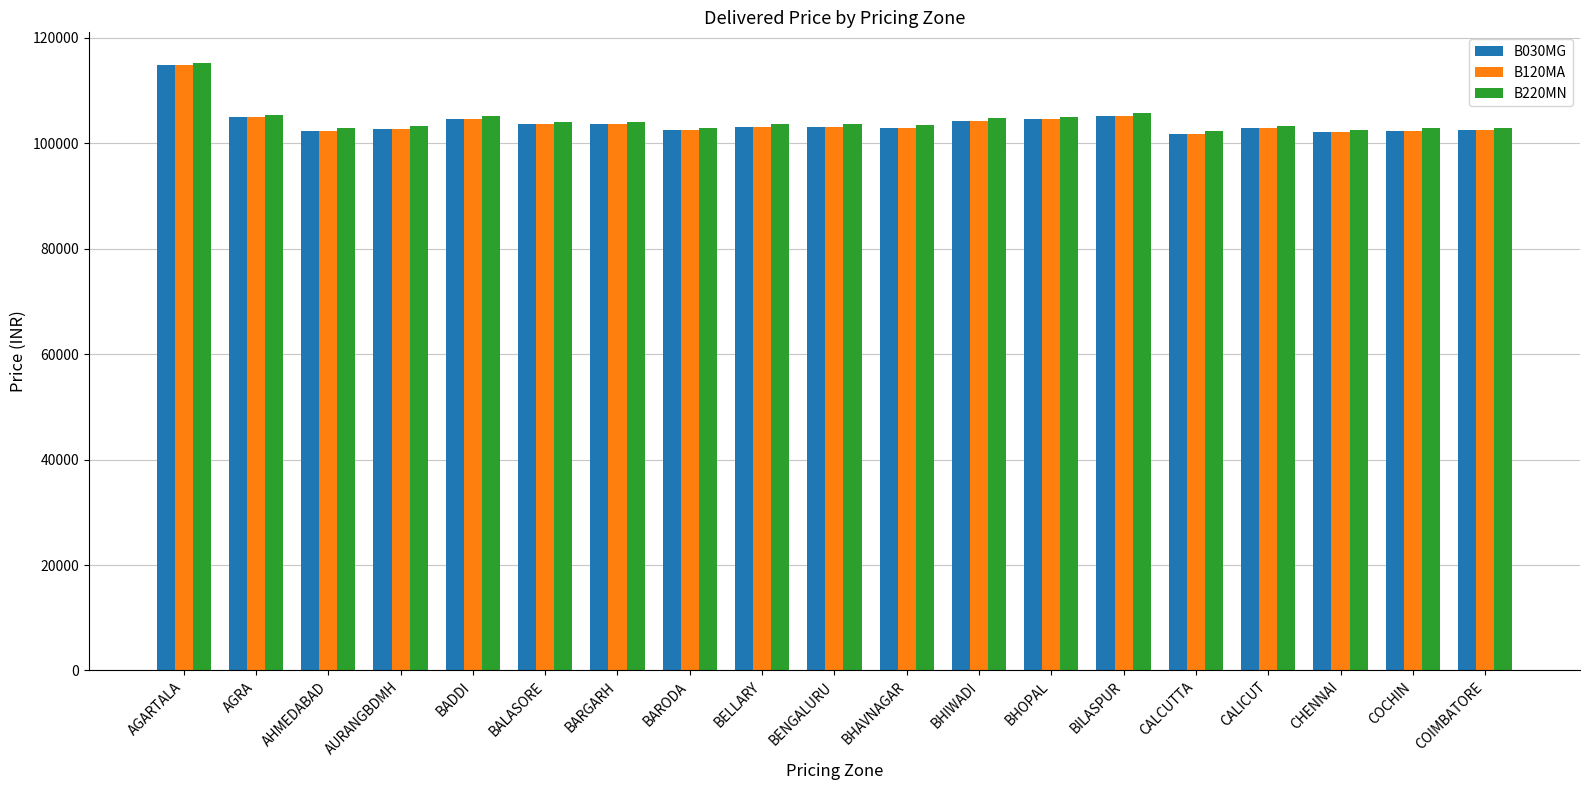

Is it true that B030MG equals 102420 at BARODA?

True